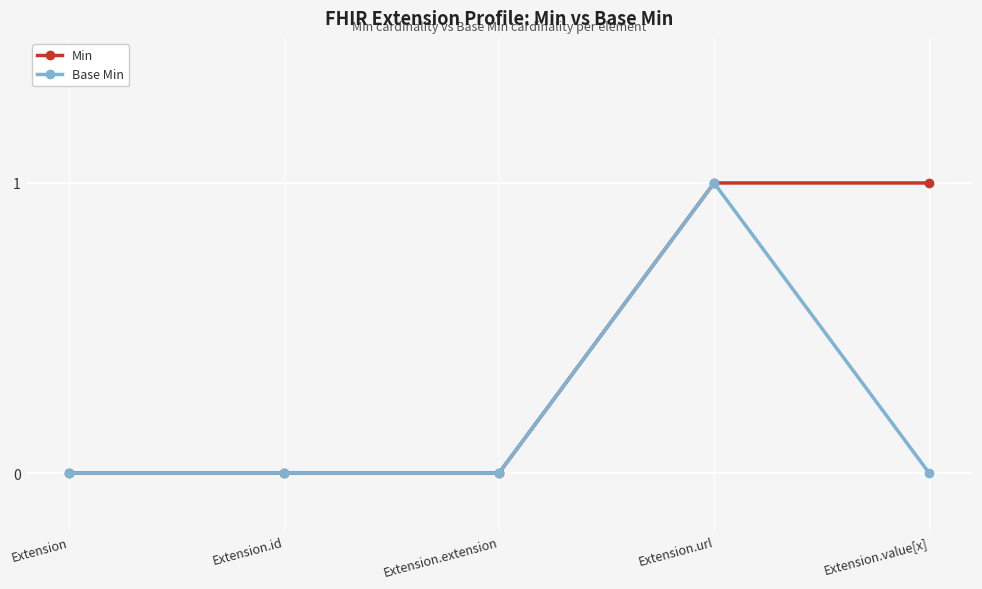

Is the value of Min at Extension.value[x] greater than the value of Base Min at Extension.extension?

Yes